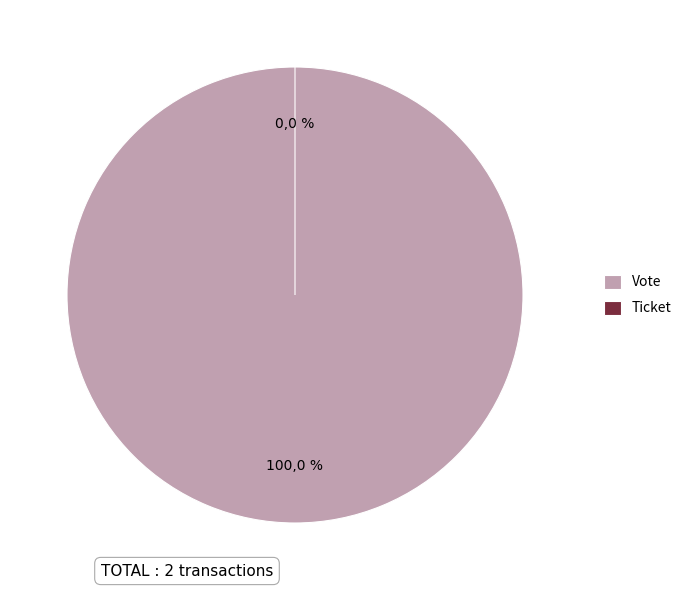

To the nearest percent, what is the combined percentage of Vote and Ticket?

100%